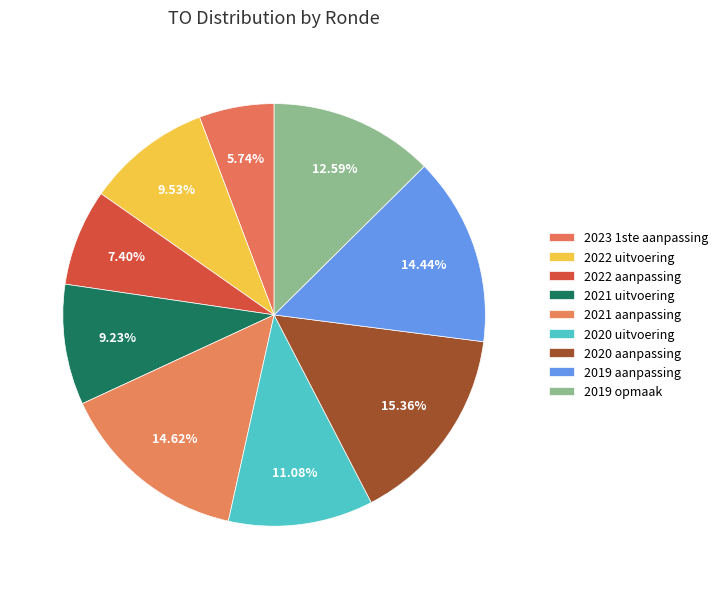

How many segments does this pie chart have?

9